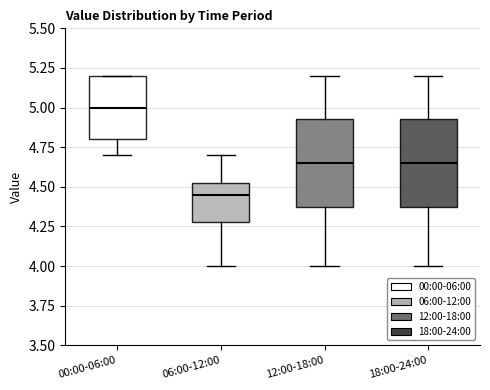

Where does the lower whisker of the box for 12:00-18:00 end on the y-axis? The values are not printed on the chart, so give them approximately, as read against the axis.

4.00